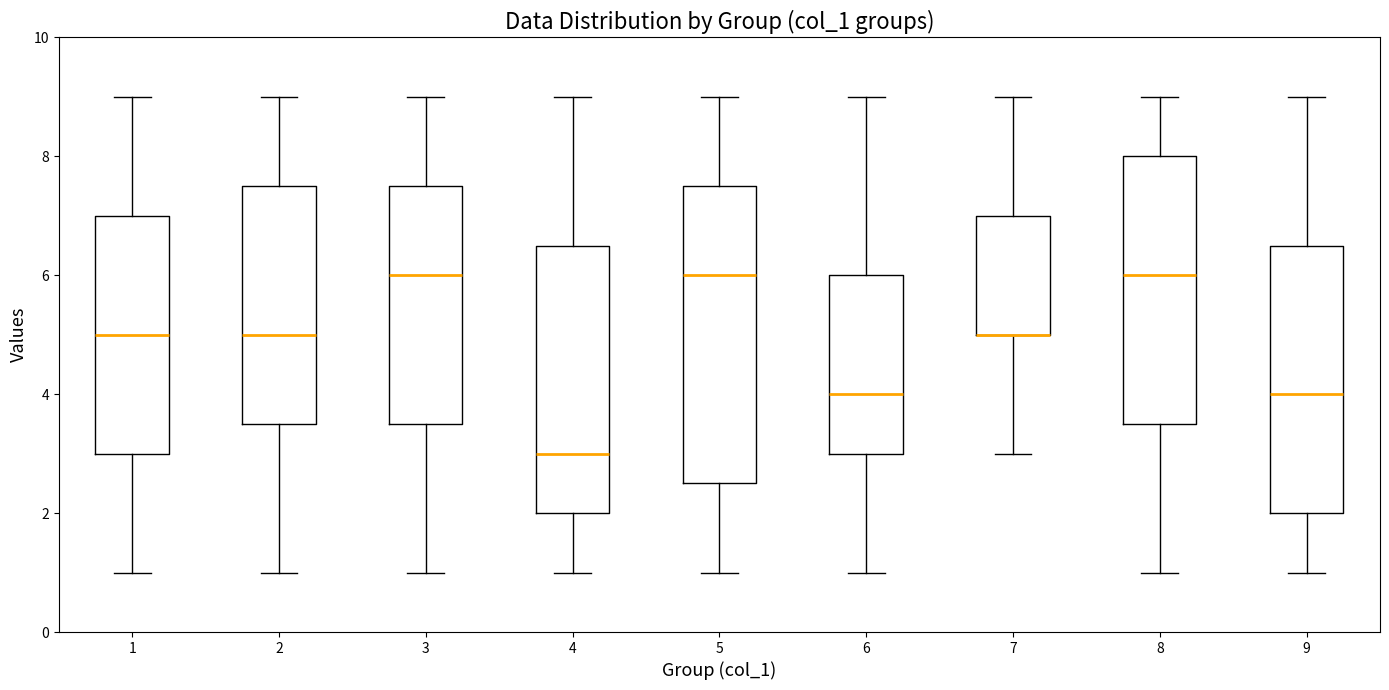

Reading left to right, read every box against the y-axis: the position of its median line, the range the box covers, and the ends of its whiskers. The values are not printed on the chart, so give them approximately, as read against the axis.

1: median 5.0, box 3.0 to 7.0, whiskers 1.0 to 9.0
2: median 5.0, box 3.6 to 7.6, whiskers 1.0 to 9.0
3: median 6.0, box 3.6 to 7.6, whiskers 1.0 to 9.0
4: median 3.0, box 2.0 to 6.6, whiskers 1.0 to 9.0
5: median 6.0, box 2.6 to 7.6, whiskers 1.0 to 9.0
6: median 4.0, box 3.0 to 6.0, whiskers 1.0 to 9.0
7: median 5.0 (drawn on the box's lower edge), box 5.0 to 7.0, whiskers 3.0 to 9.0
8: median 6.0, box 3.6 to 8.0, whiskers 1.0 to 9.0
9: median 4.0, box 2.0 to 6.6, whiskers 1.0 to 9.0